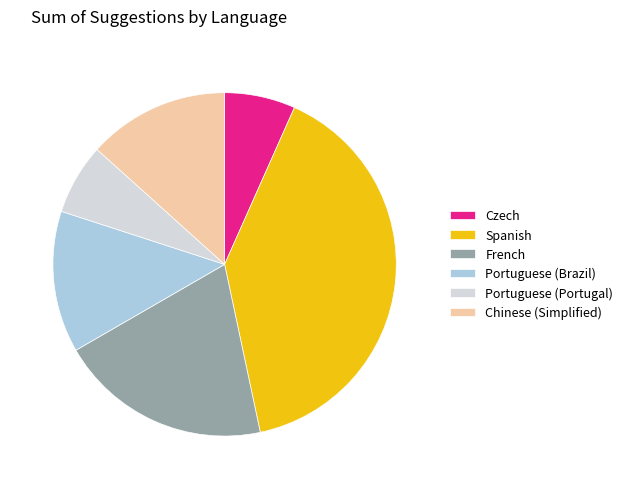

What is the largest slice in the pie chart?

Spanish